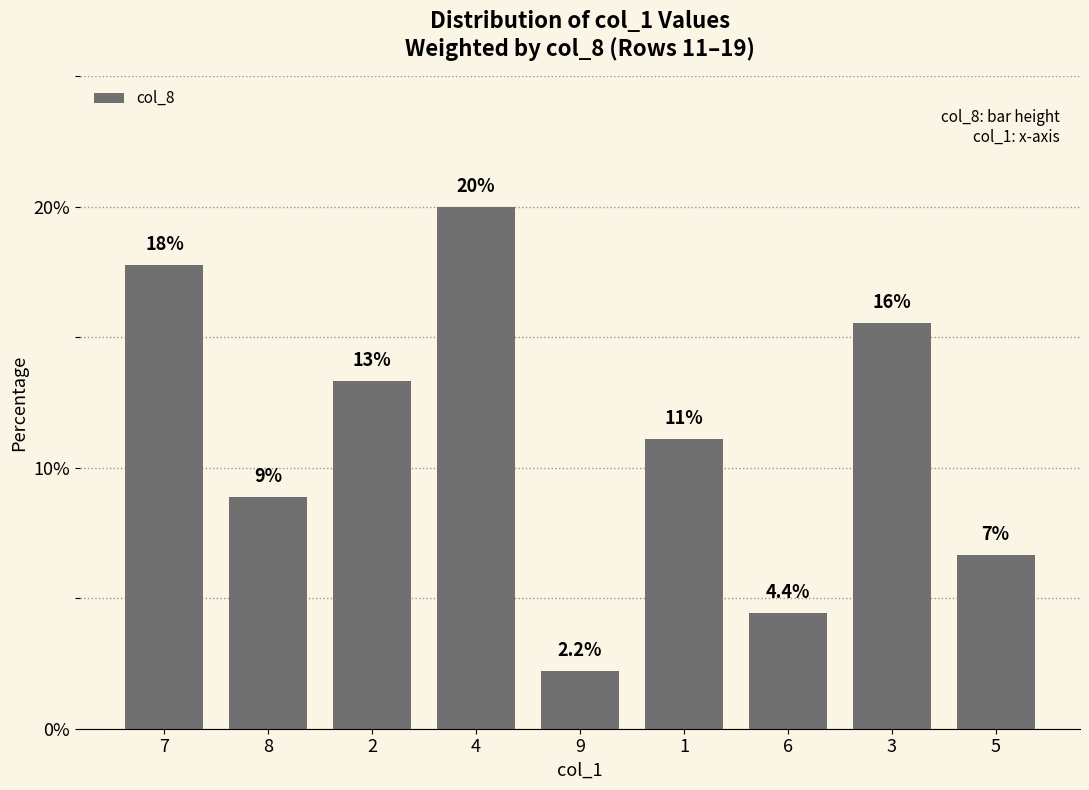

At which label does the data first exceed 11?

7